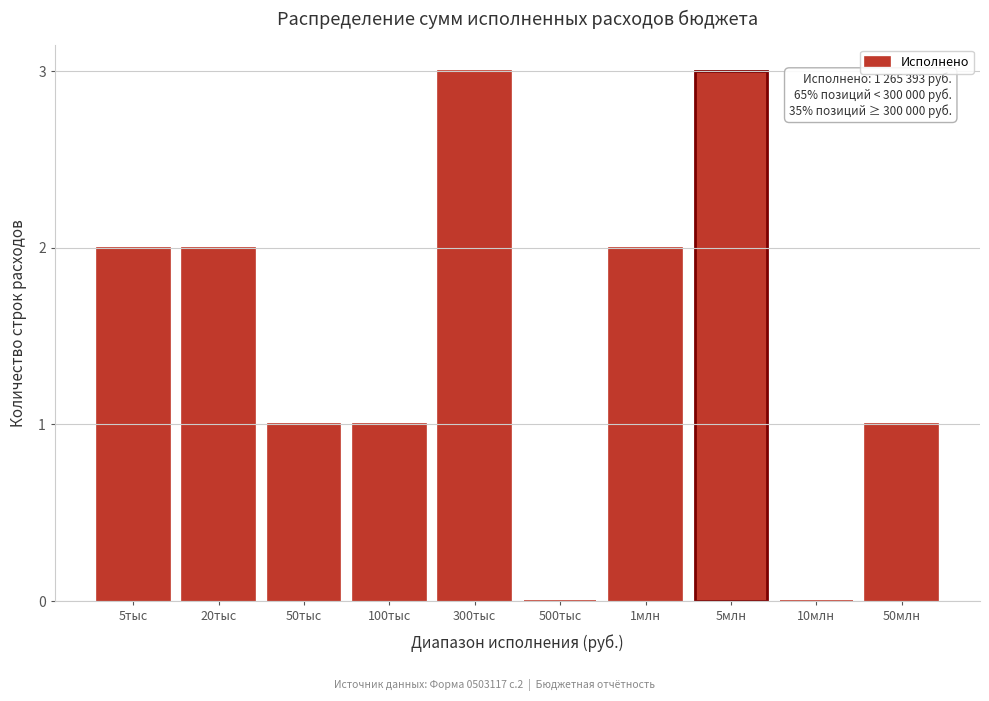

Reading left to right, list all the values displayed in this chart.

5тыс=2	20тыс=2	50тыс=1	100тыс=1	300тыс=3	500тыс=0	1млн=2	5млн=3	10млн=0	50млн=1